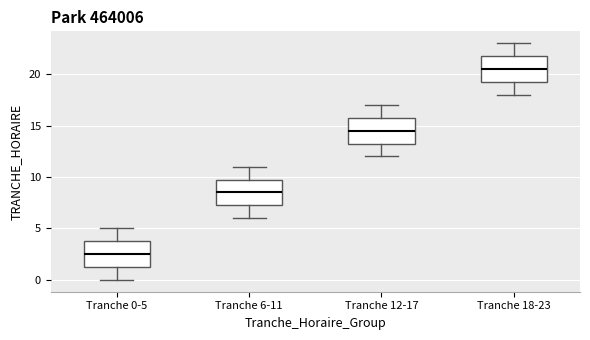

Which box has the lowest median line?

Tranche 0-5